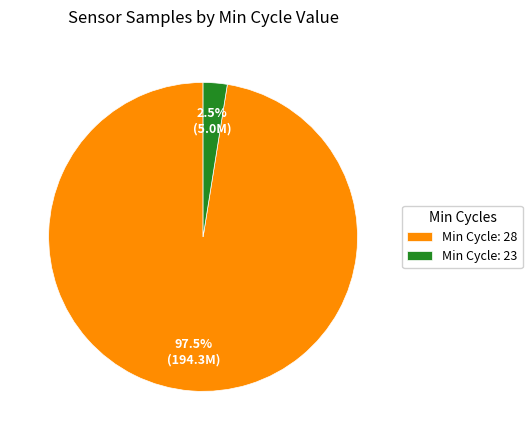

Rank the categories by value from lowest to highest.

Min Cycle: 23, Min Cycle: 28